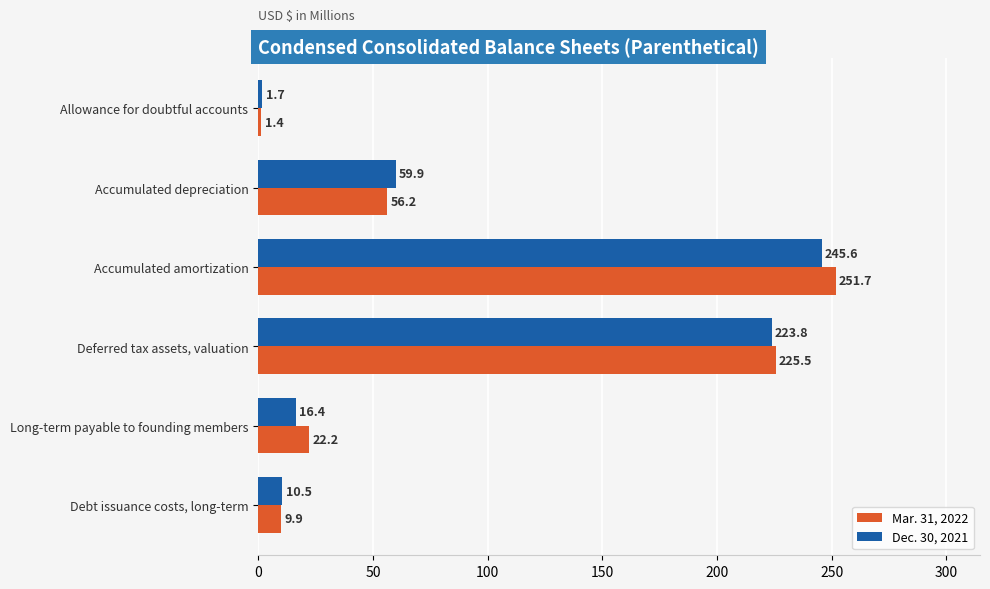

Which label corresponds to the smallest value in the chart?

Allowance for doubtful accounts